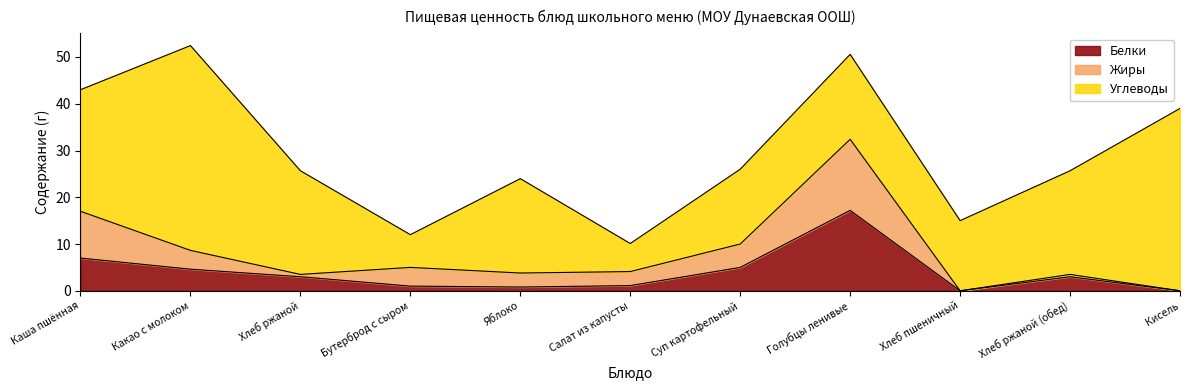

What position from the left is Яблоко?

5